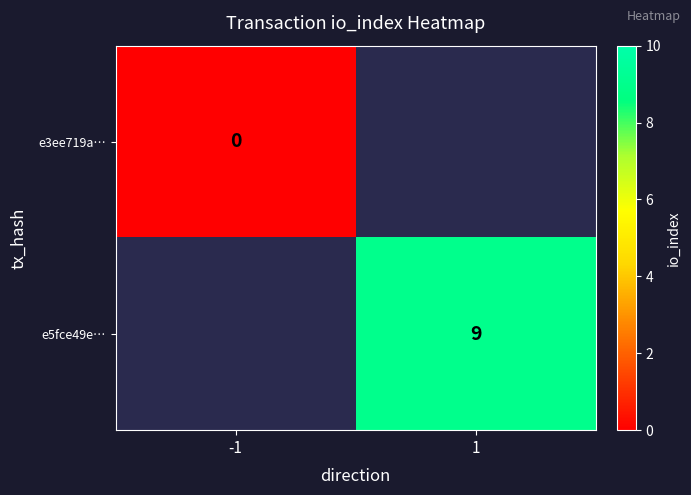

At which category does the chart reach its minimum across all series?

-1